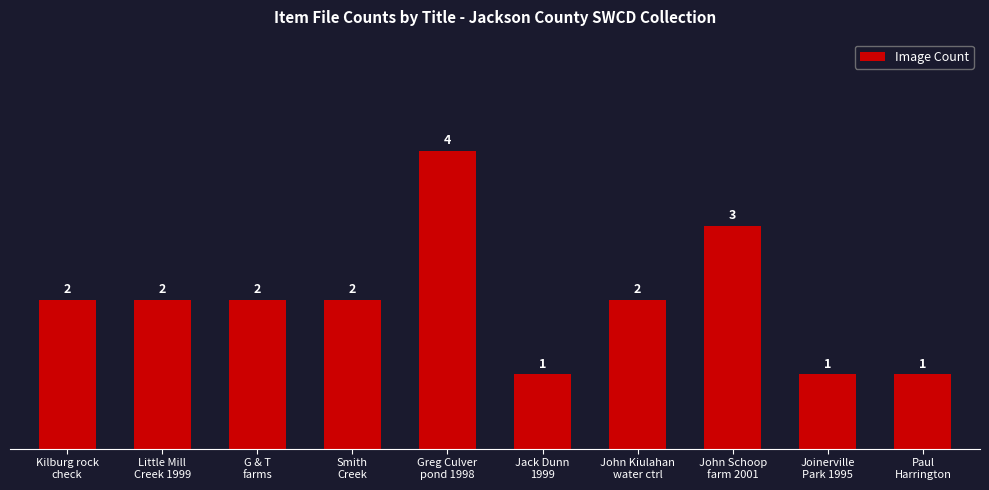

Does the chart contain stacked bars?

No